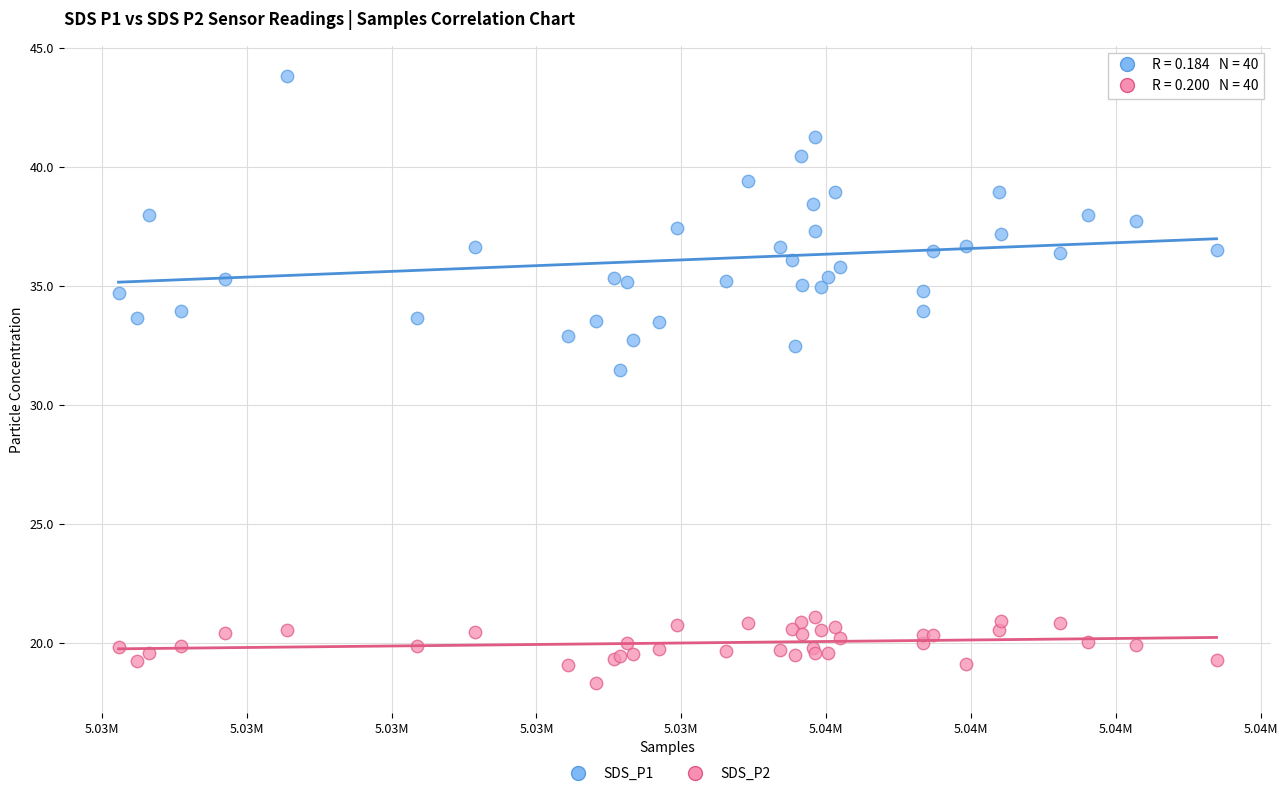

Which series reaches the maximum Y coordinate?

SDS_P1